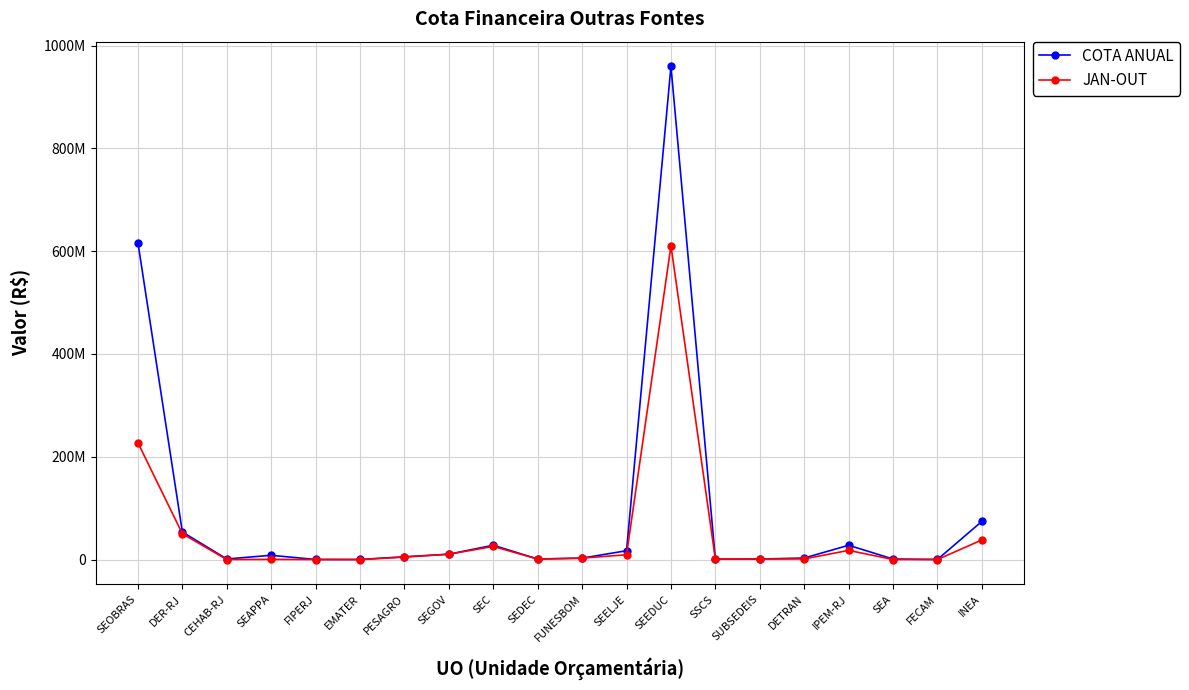

Does the chart have visible grid lines?

Yes